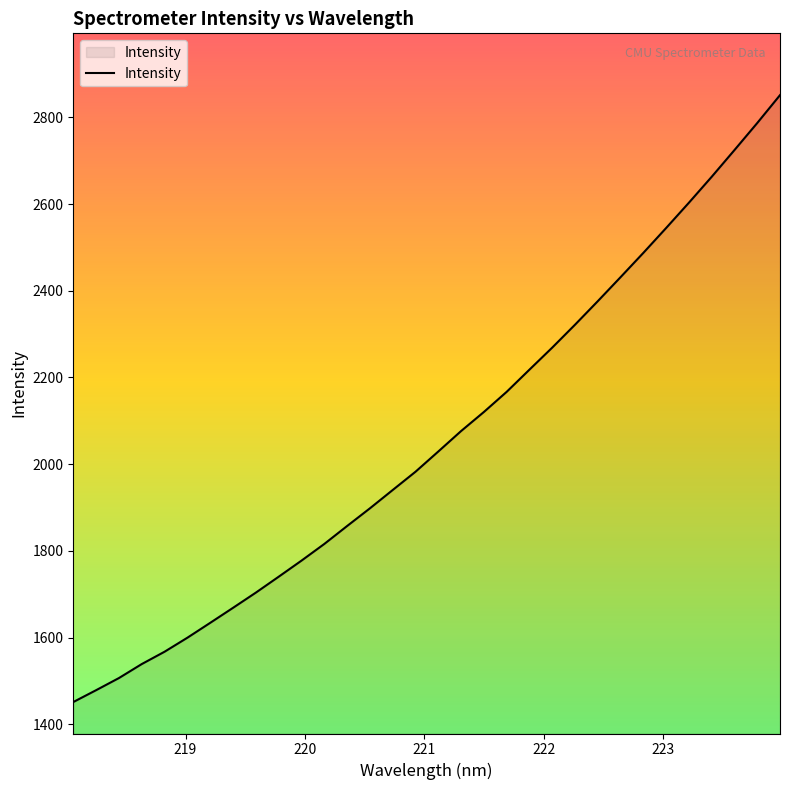

What is the greatest value displayed?

2851.3